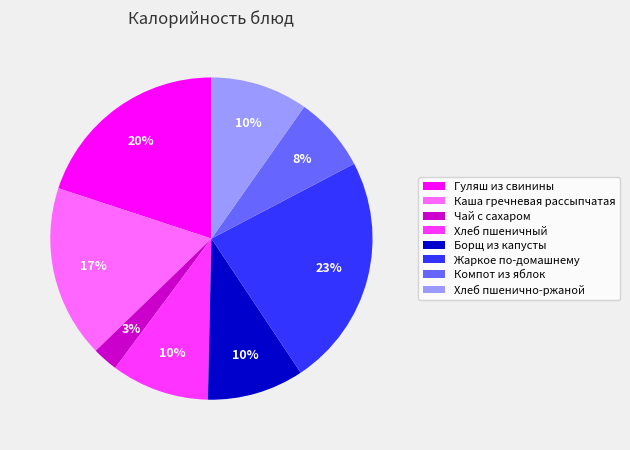

How many segments does this pie chart have?

8